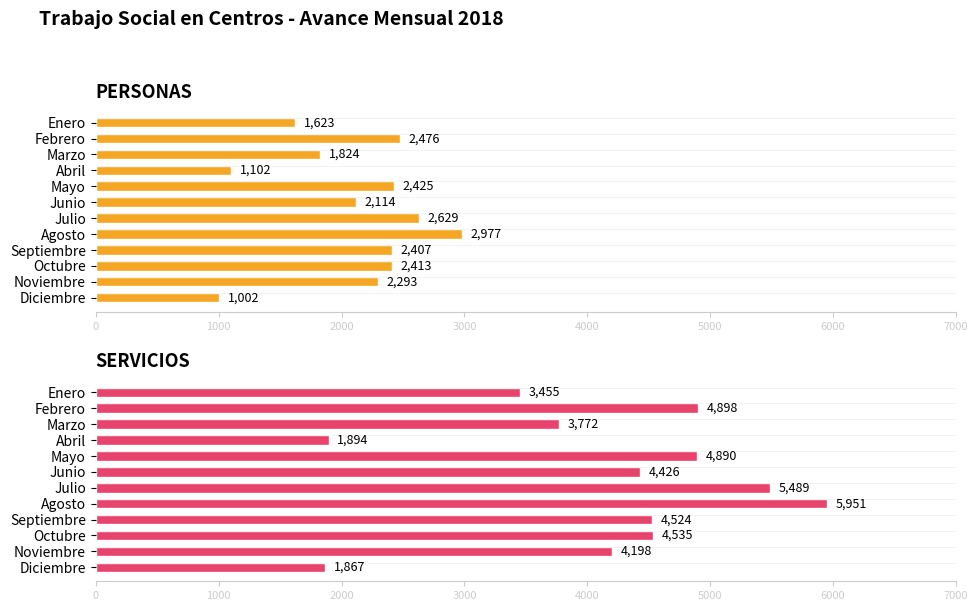

What is the spread (max minus min) of values at Abril?

792